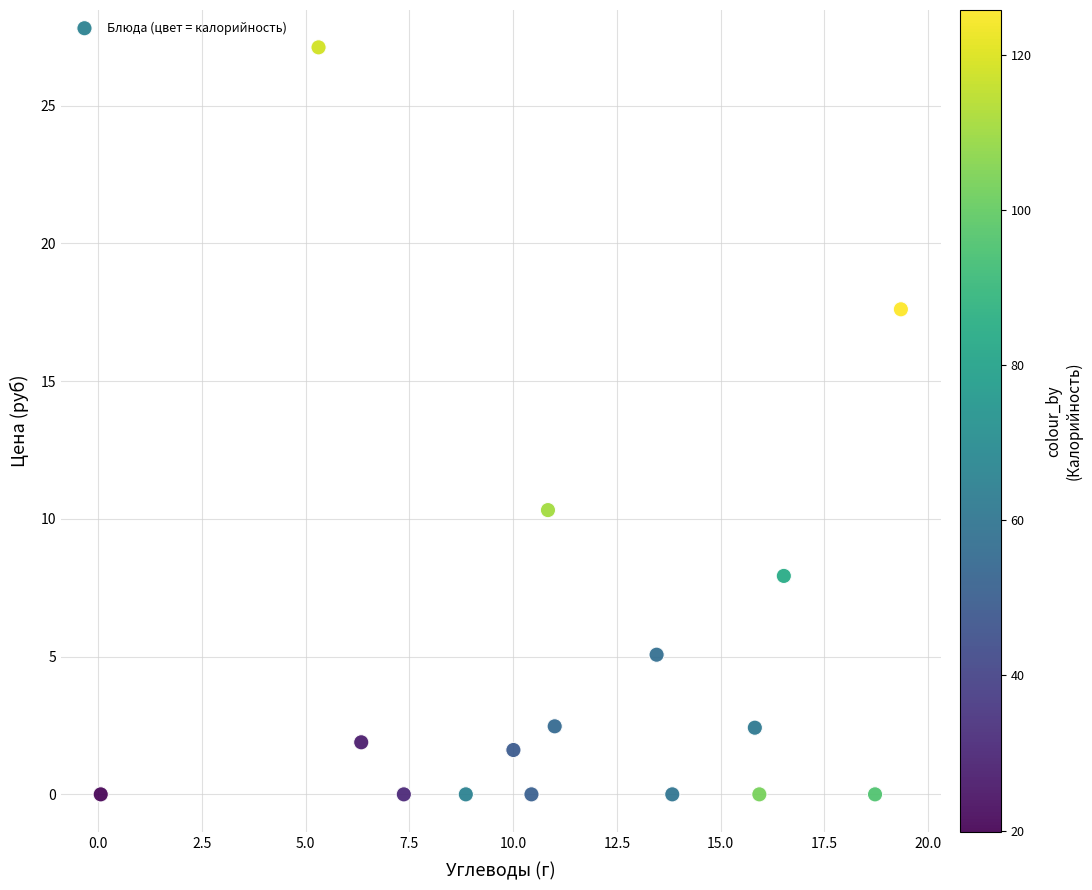

What Y value in the scatter plot is closest to 13?

10.3